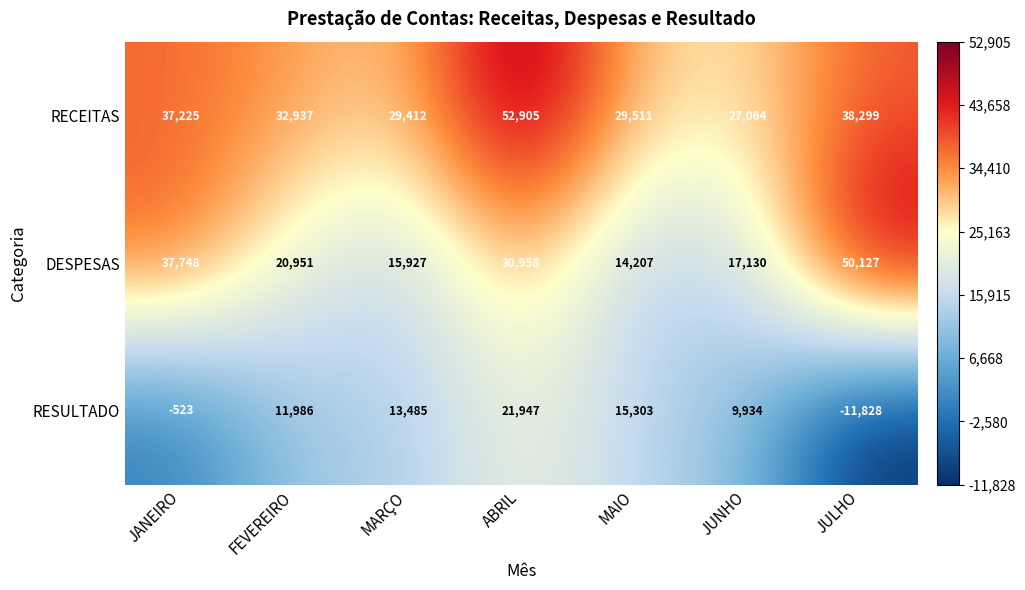

Where is RESULTADO nearest to the value 5059?

JUNHO